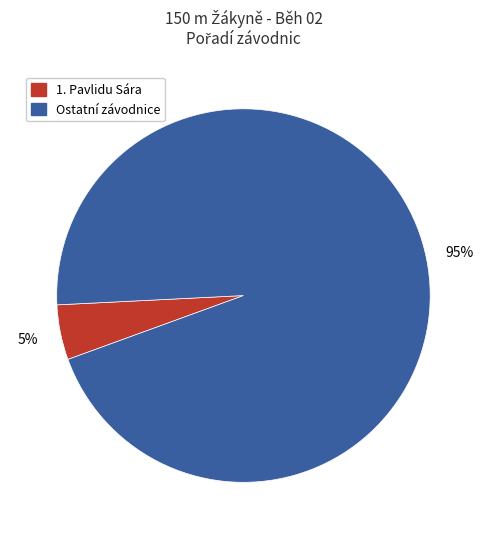

To the nearest percent, what is the average slice percentage?

50%